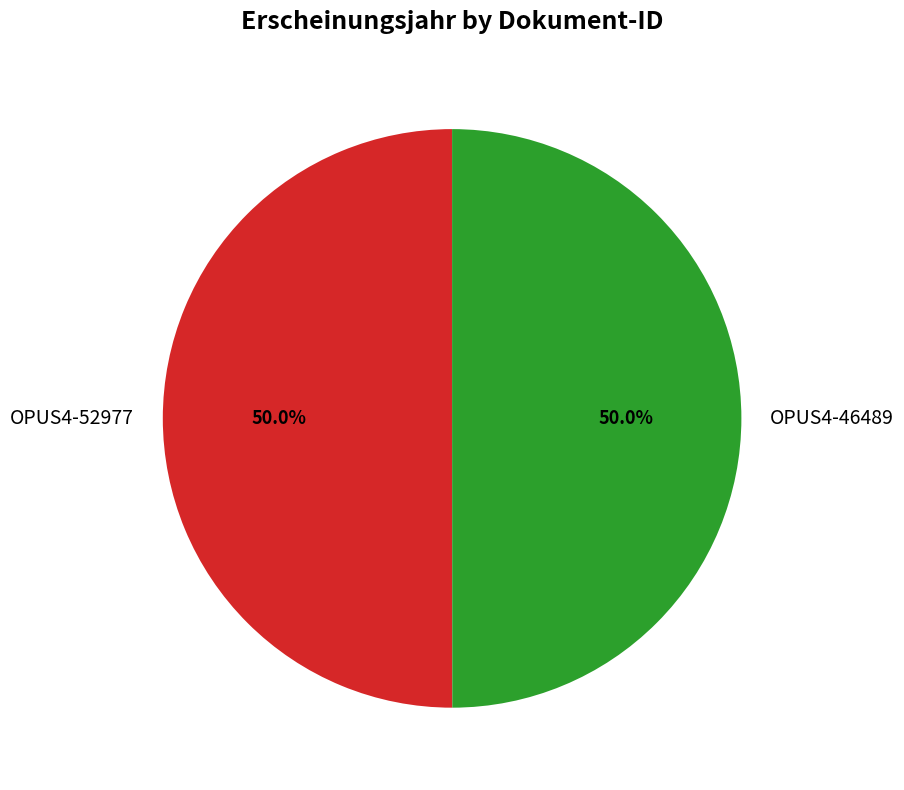

Approximately how many times larger is the value at OPUS4-46489 compared to OPUS4-52977?

1.0